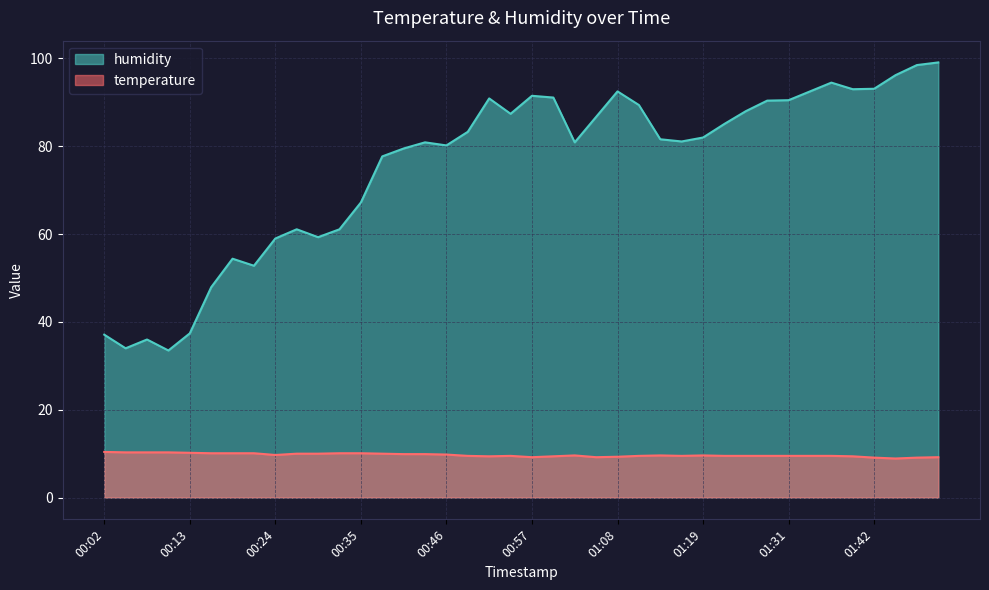

In humidity, how many points are higher than both neighbors (excluding endpoints)?

8